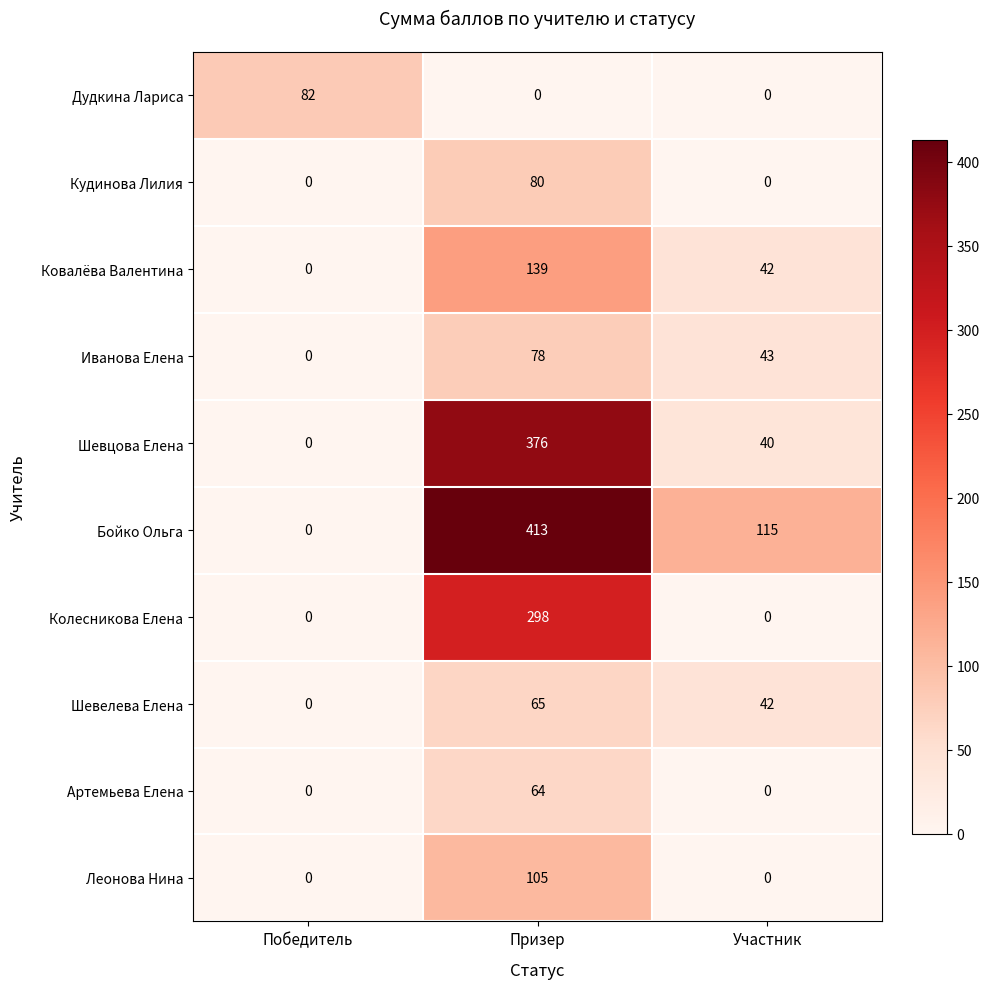

Which series has the largest range (max minus min)?

Бойко Ольга